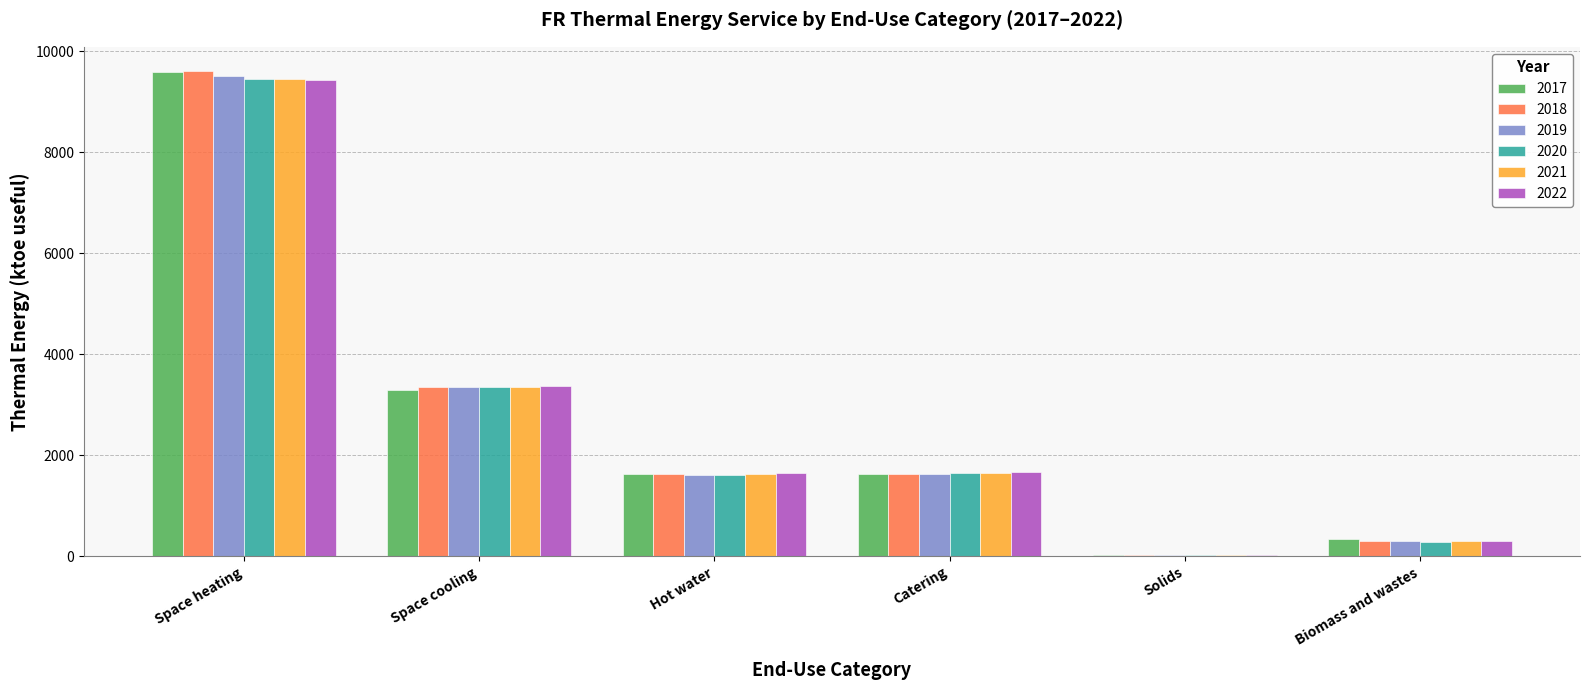

Is the value of 2017 at Hot water greater than the value of 2021 at Solids?

Yes